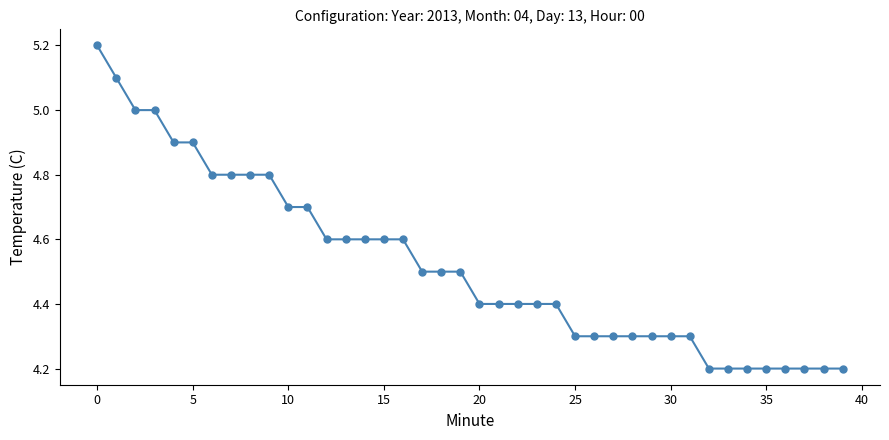

Count the number of categories in the chart.

40